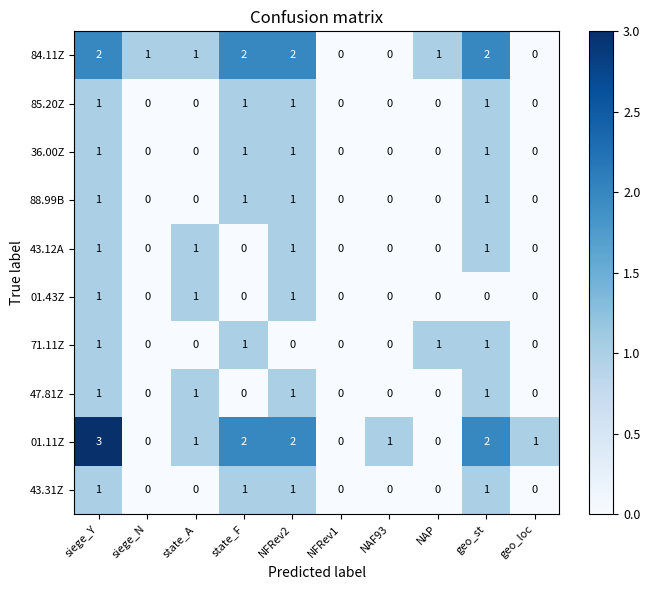

Between siege_N and NFRev1, which series saw the biggest shift?

84.11Z